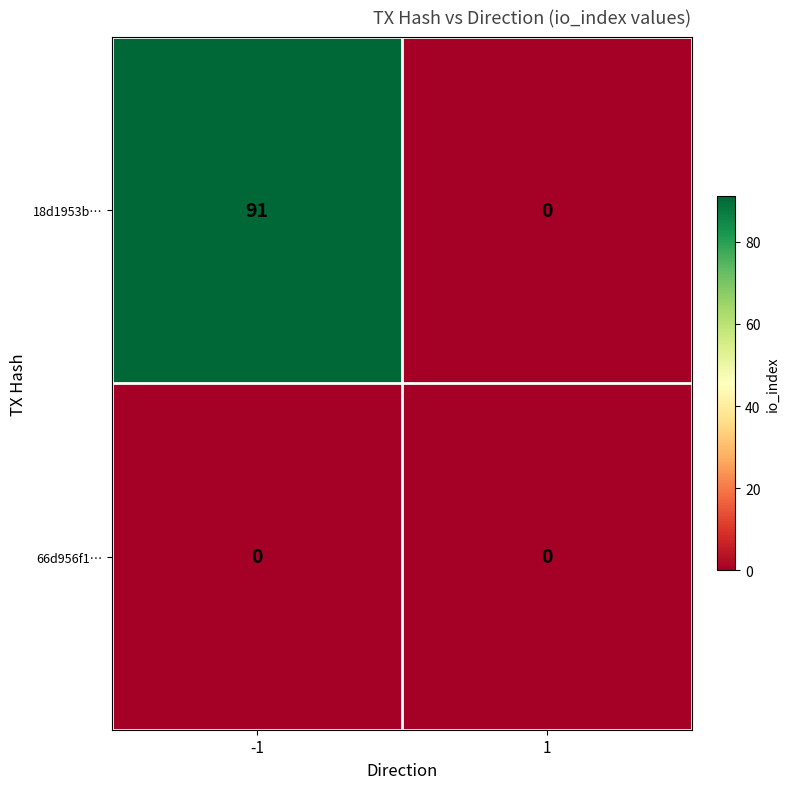

Is it true that 18d1953b… equals -61 at 1?

False